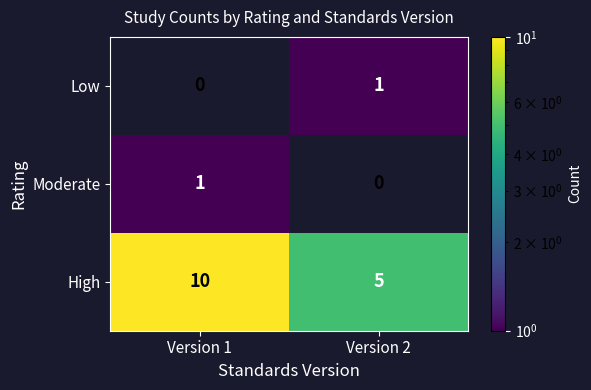

At which label is High closest to 7?

Version 2